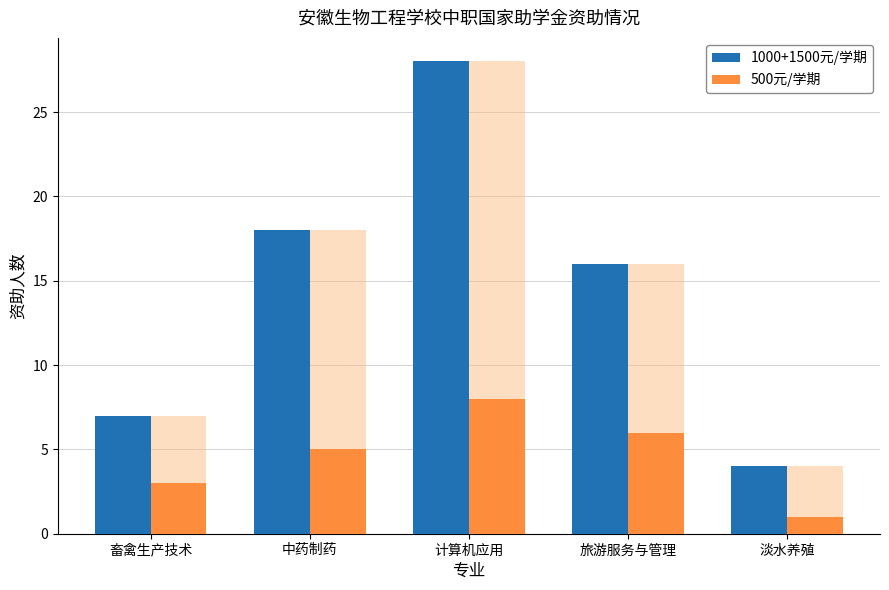

What is the minimum value for 500元/学期?

1